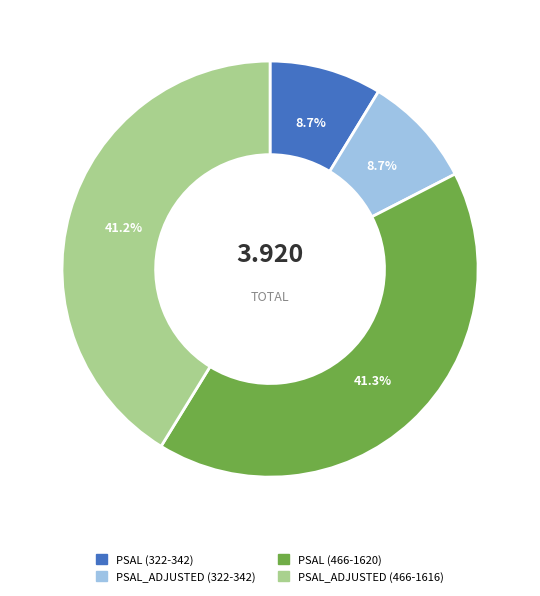

How many slices are in this pie chart?

4